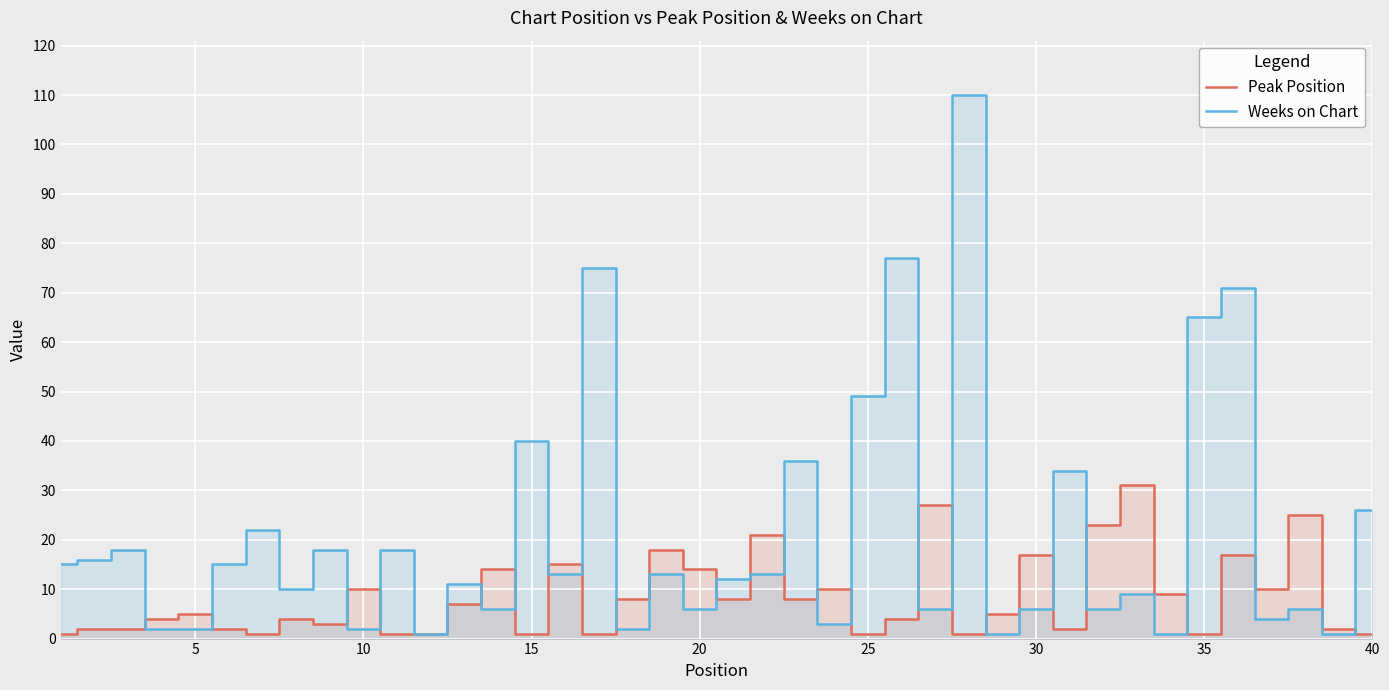

What is the difference between the highest and lowest values at 20?

8